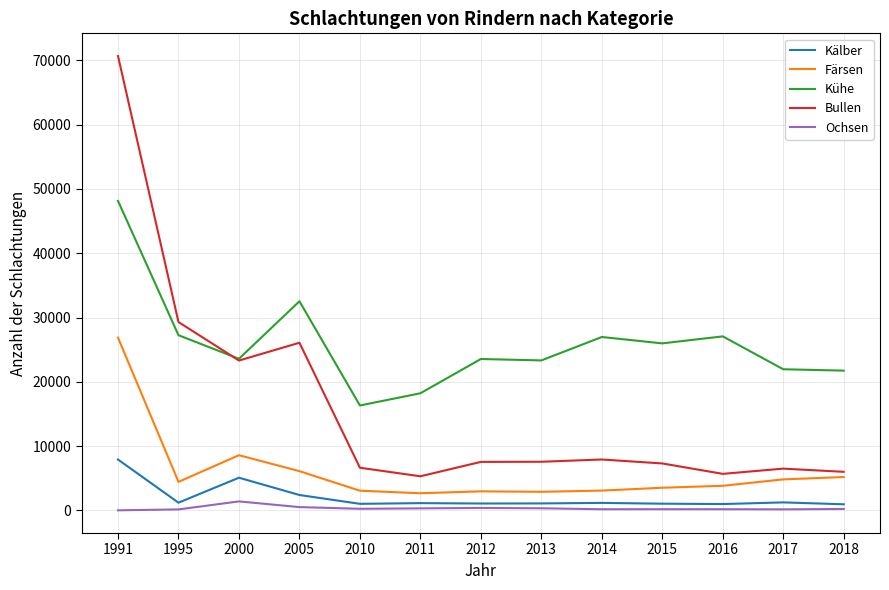

Does the chart have visible grid lines?

Yes